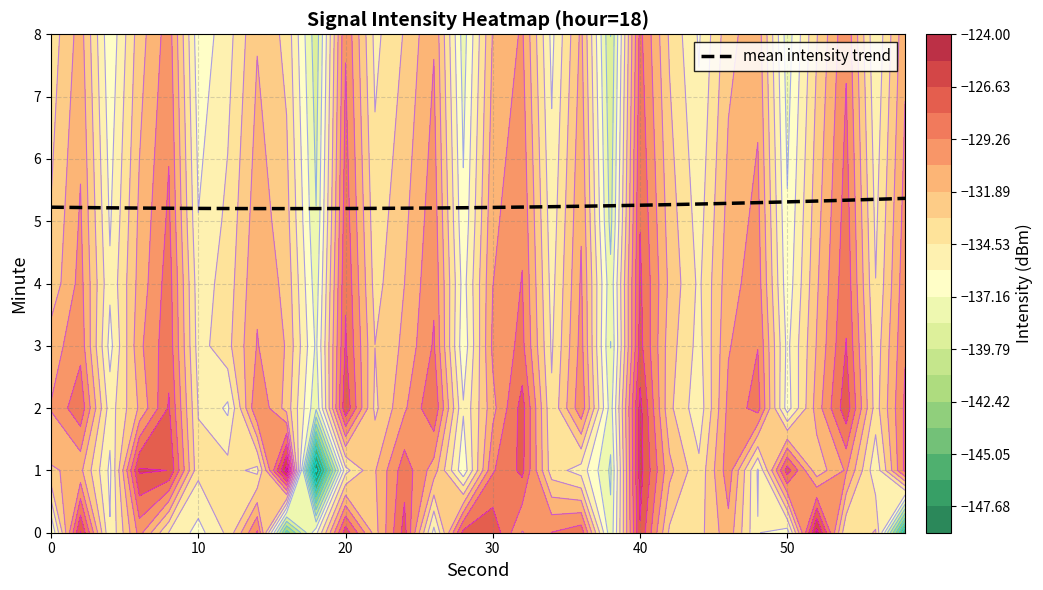

What is the average value?

5.2